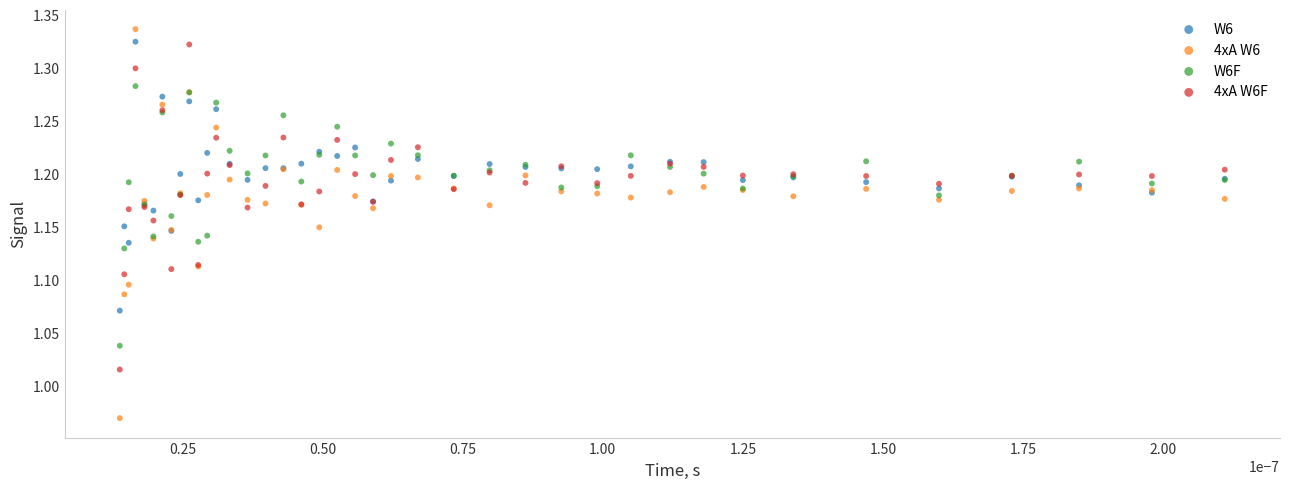

Which series contains the highest Y value?

4xA W6